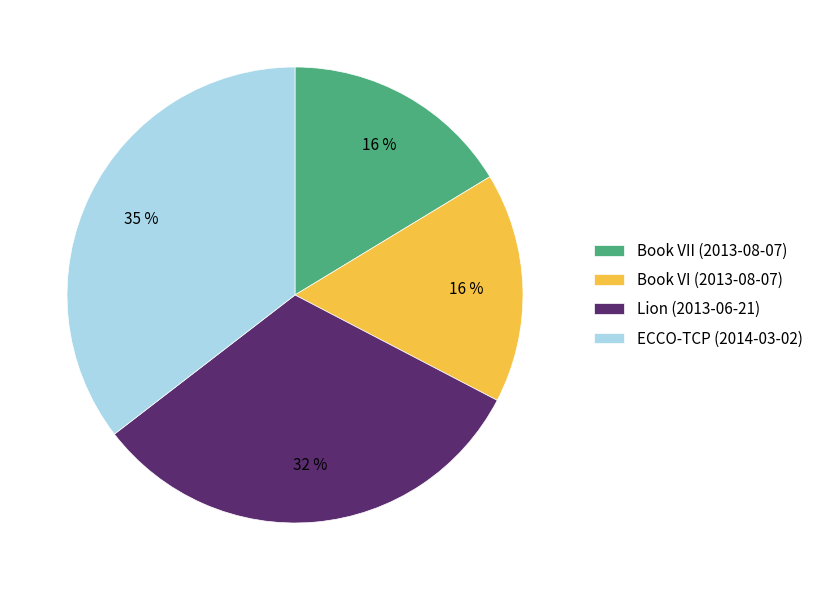

What is the largest slice in the pie chart?

ECCO-TCP (2014-03-02)